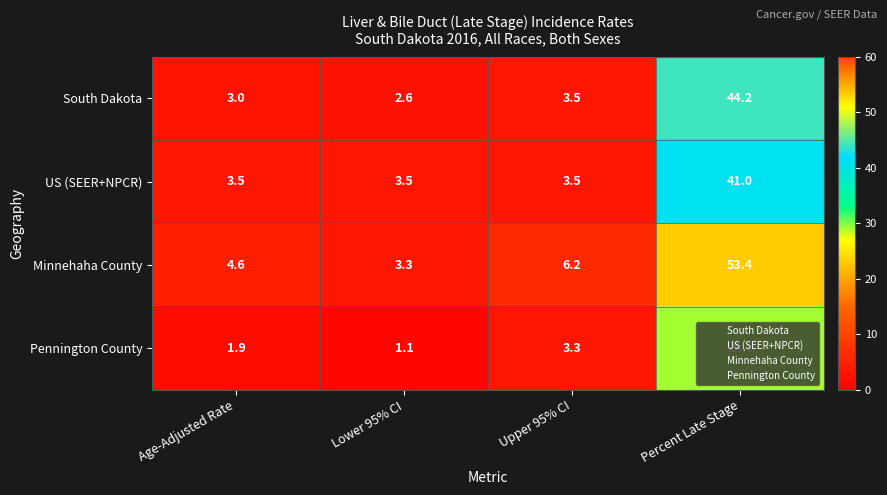

The value of Minnehaha County at Upper 95% CI is 3.4. True or false?

False